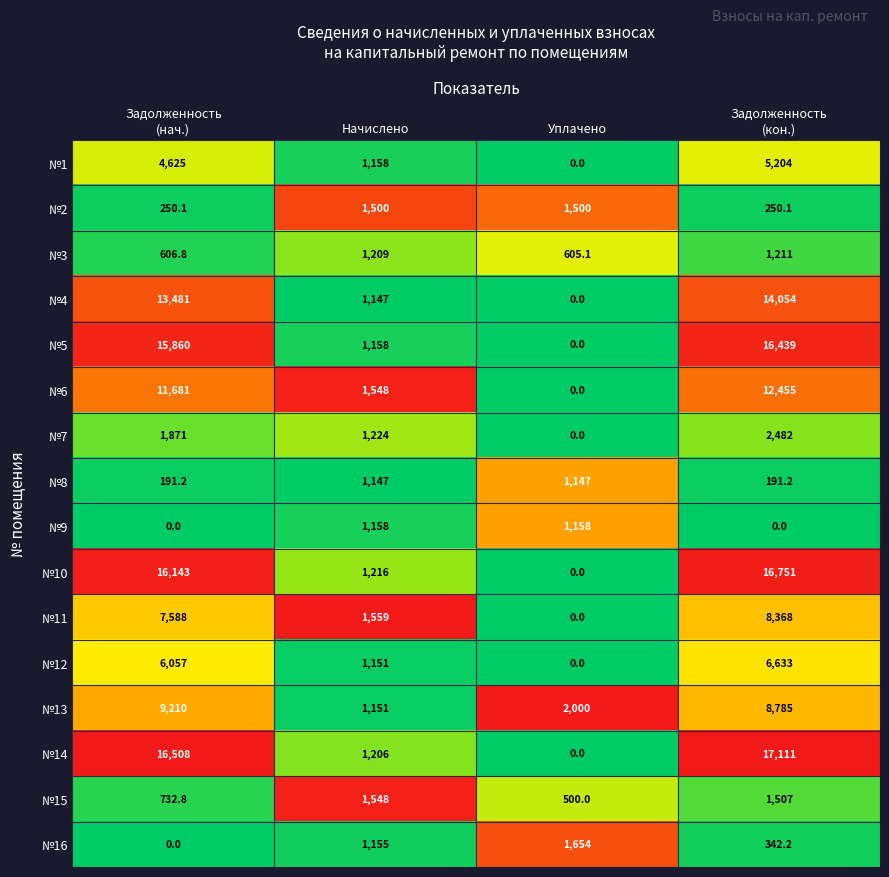

What is the sum of all №14 values?

34825.0